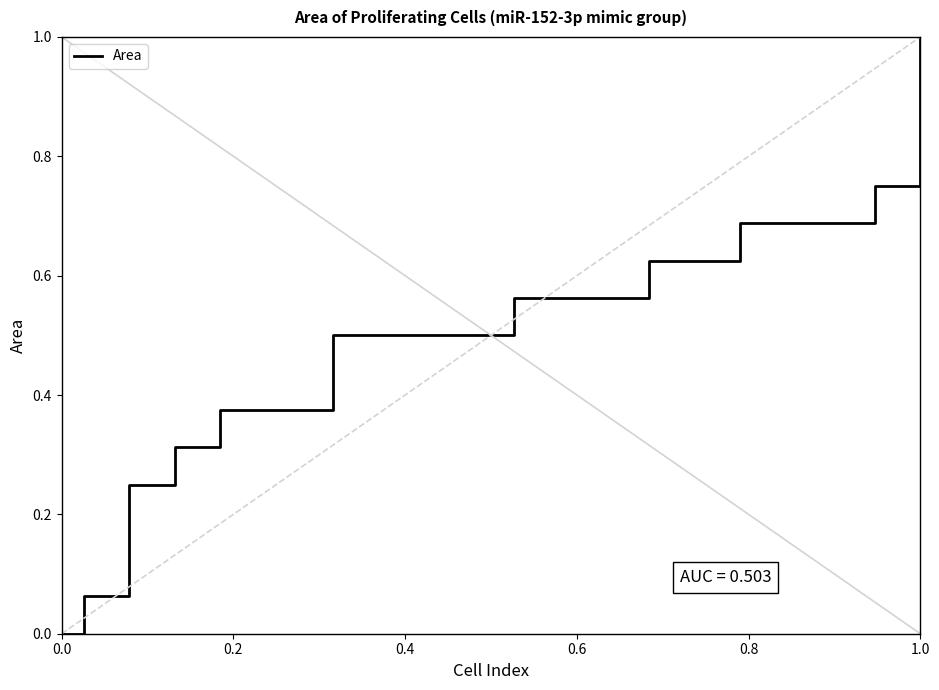

What is the average value?

0.5